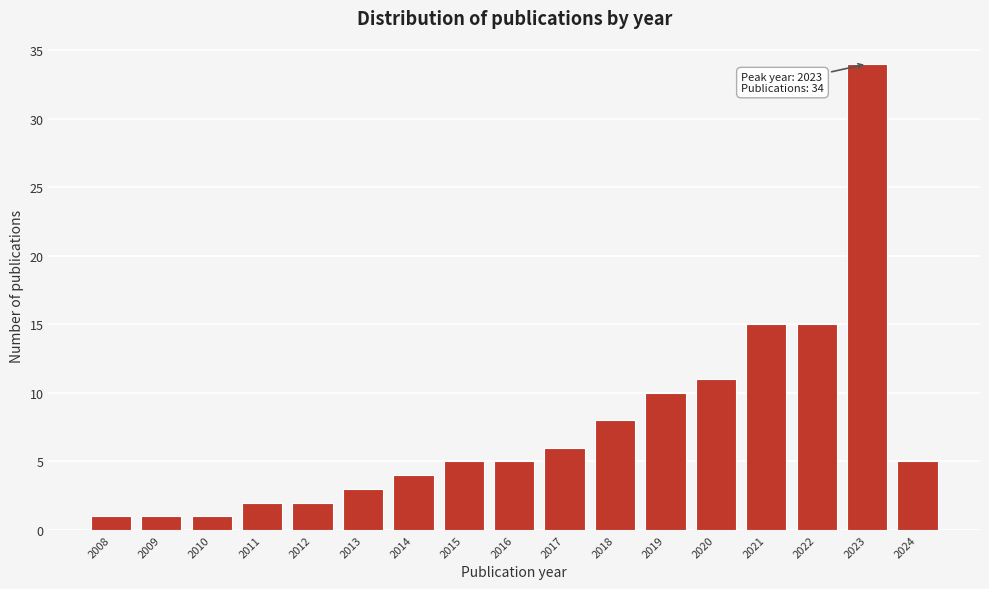

Reading left to right, what are all the values shown in this chart?

1	1	1	2	2	3	4	5	5	6	8	10	11	15	15	34	5